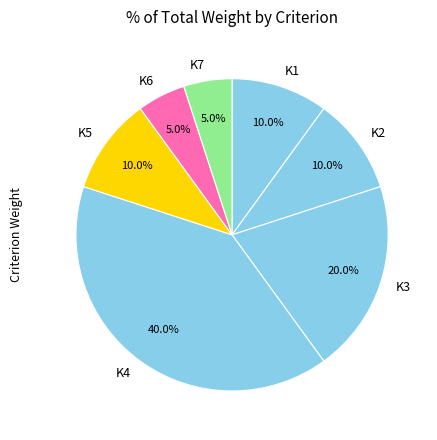

To the nearest percent, what percentage of the pie is K1?

10%